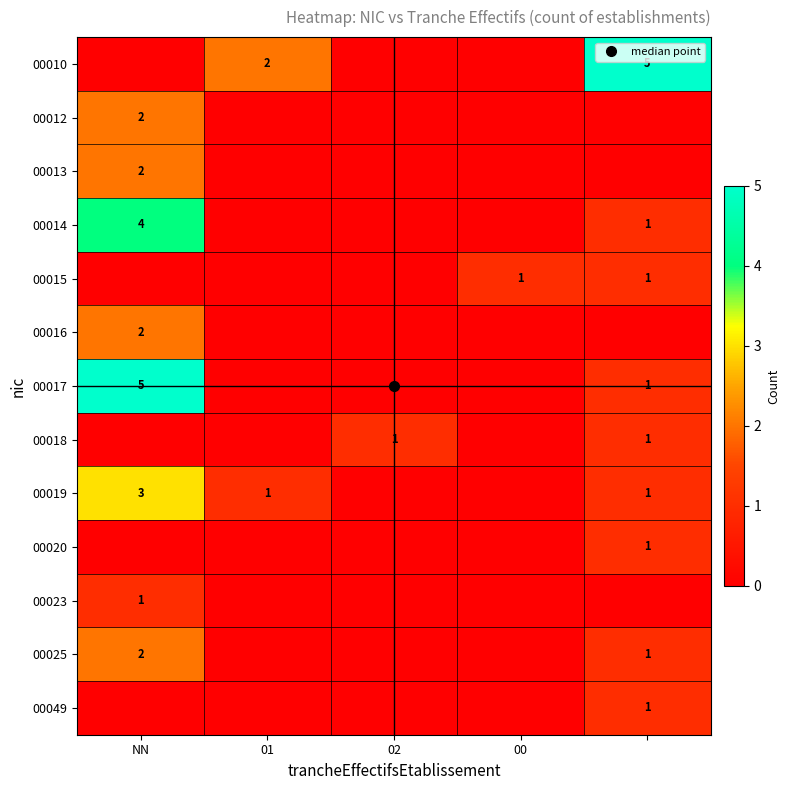

List the series in order of their peak value, lowest first.

00015, 00018, 00020, 00023, 00049, 00012, 00013, 00016, 00025, 00019, 00014, 00010, 00017